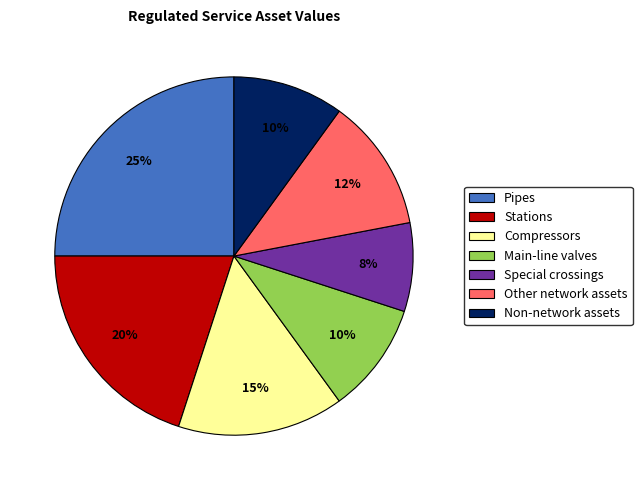

To the nearest percent, what is the difference between the Other network assets and Special crossings slice percentages?

4%